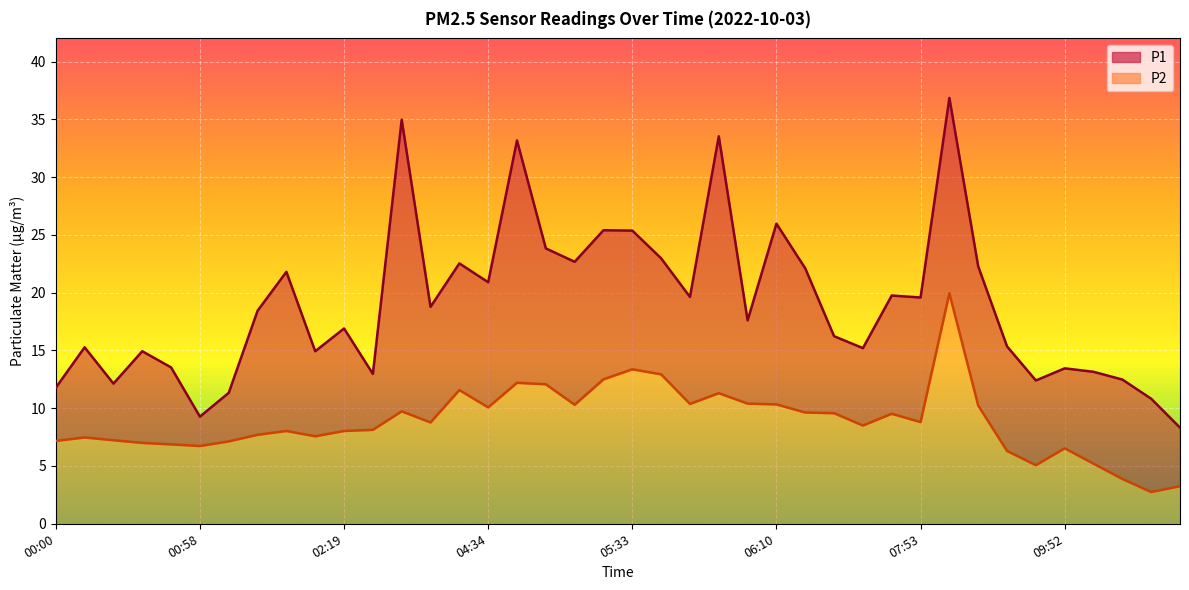

Read the P1 value at 11:51.

8.3